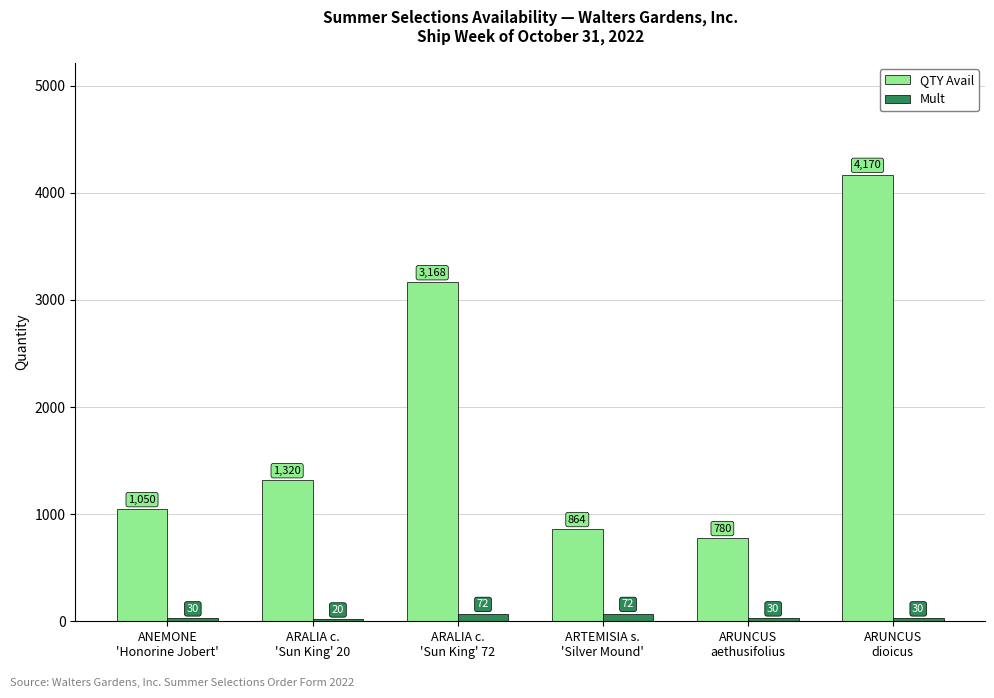

Rank the series by their average value, from highest to lowest.

QTY Avail, Mult